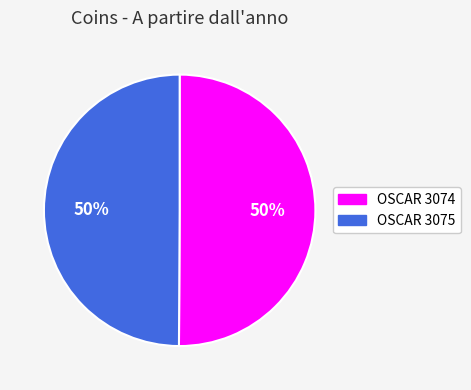

Do OSCAR 3074 and OSCAR 3075 together represent more than half of the pie?

Yes